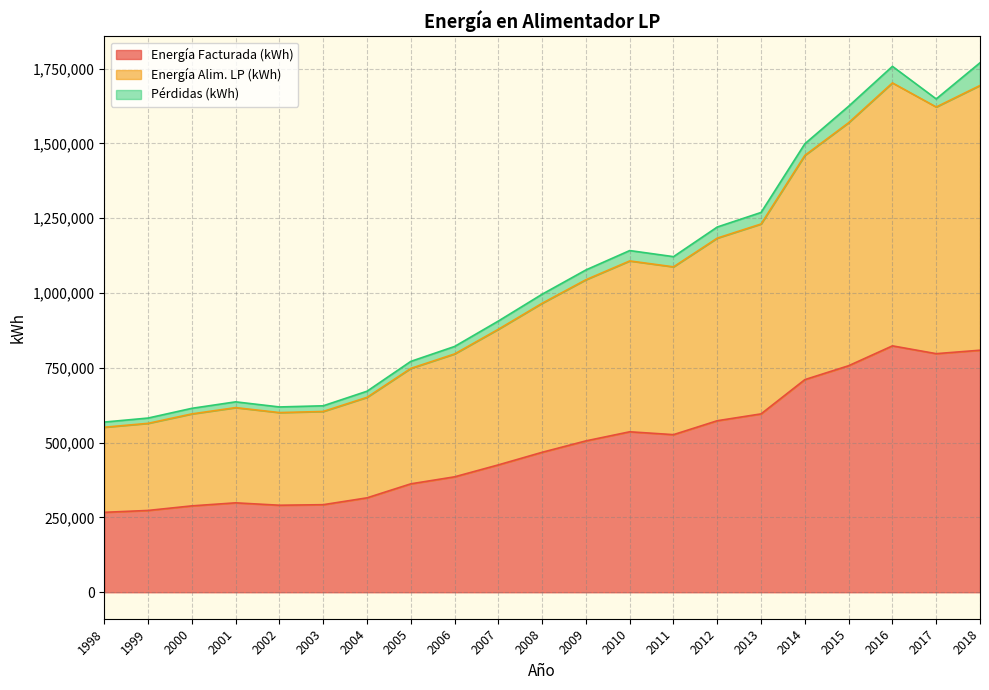

At how many categories does at least one series exceed 564419?

21